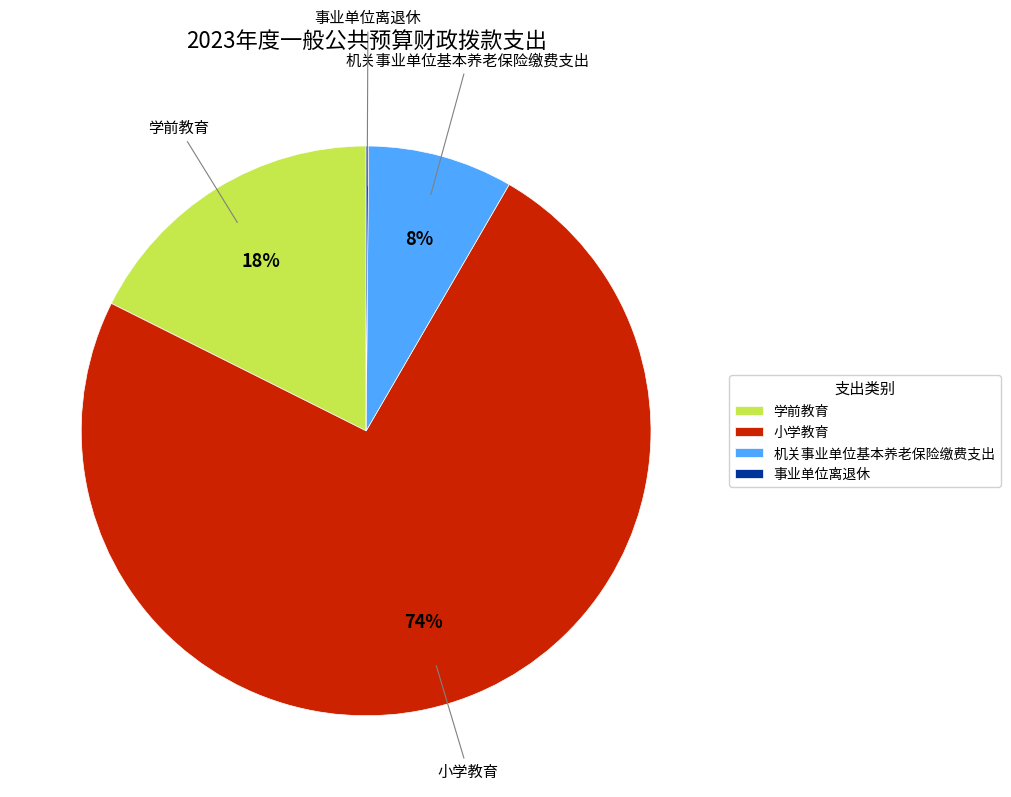

To the nearest percent, what is the average slice percentage?

25%